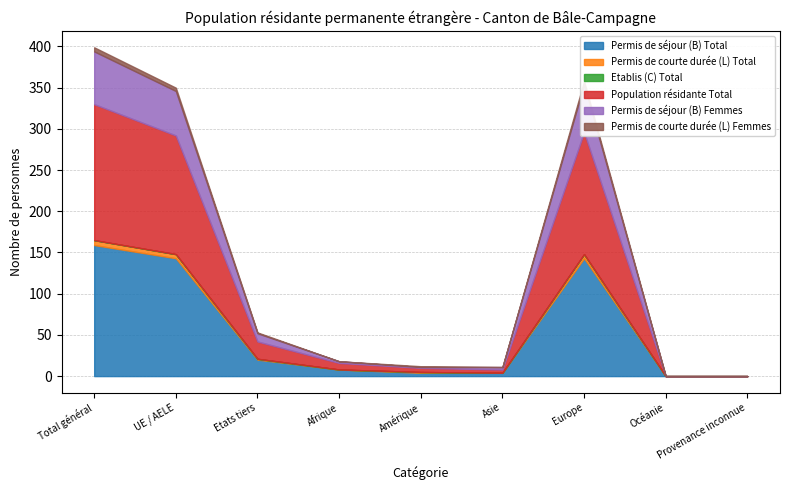

How many interior local peaks does the Permis de séjour (B) Femmes series have?

1